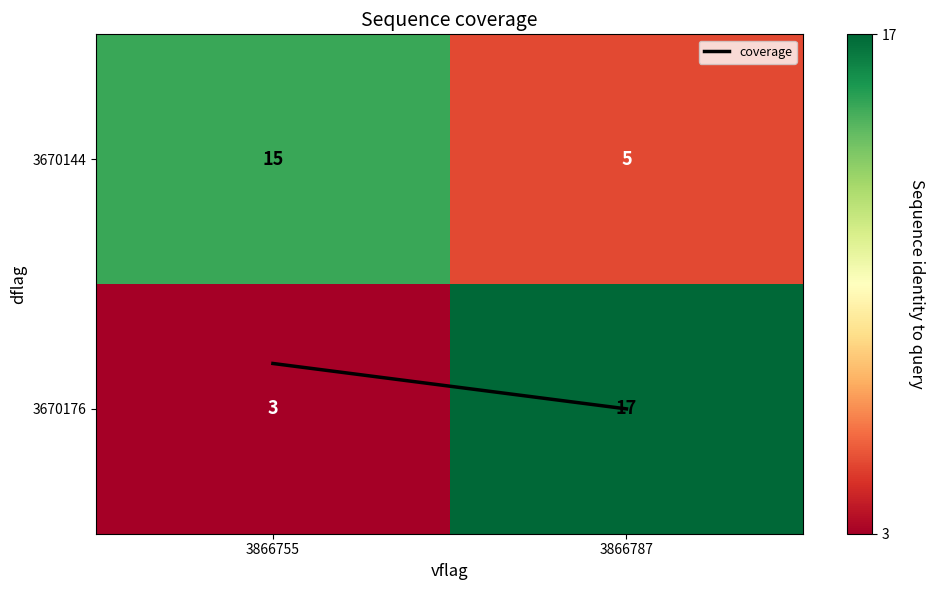

What is the maximum value shown in the chart?

17